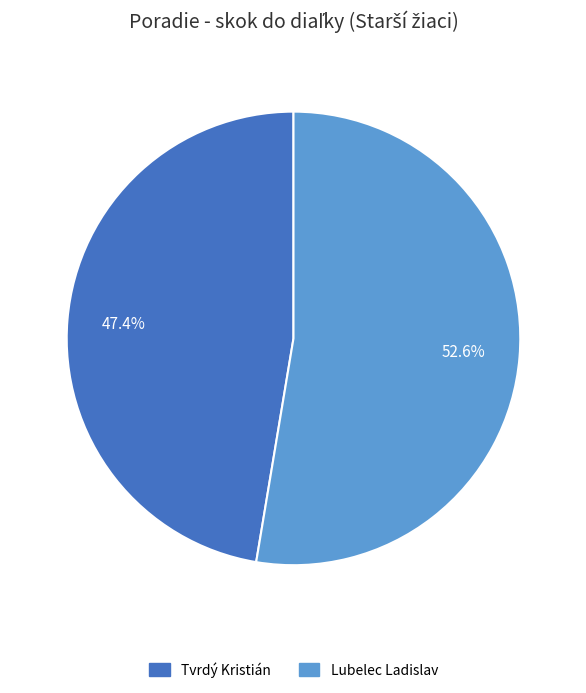

What percentage is the Lubelec Ladislav slice, to the nearest percent?

53%